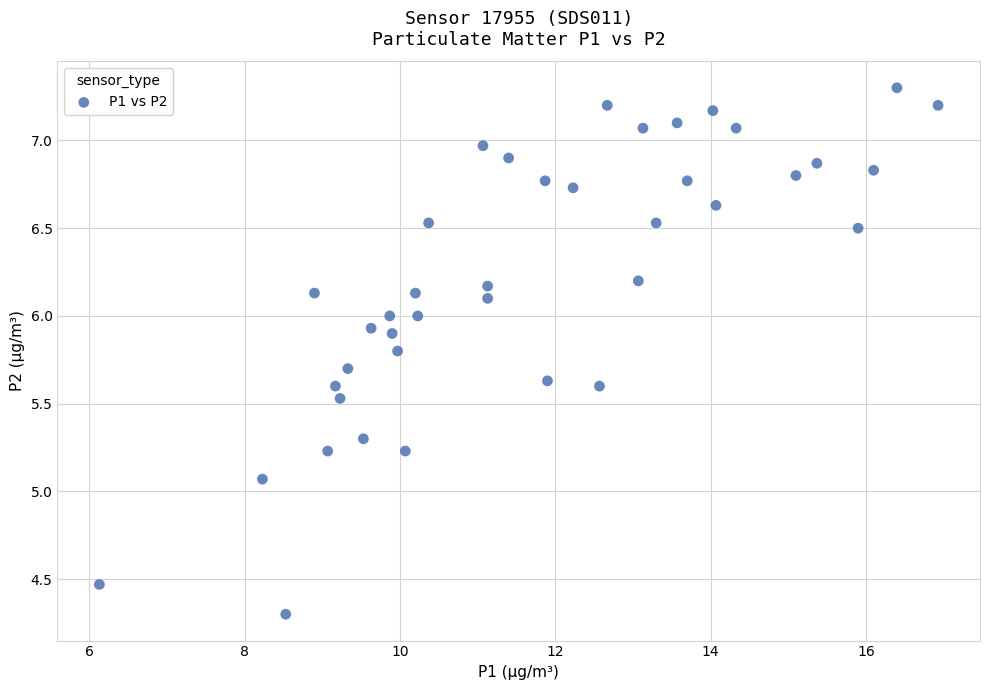

What is the range of Y values (max minus min)?

3.0